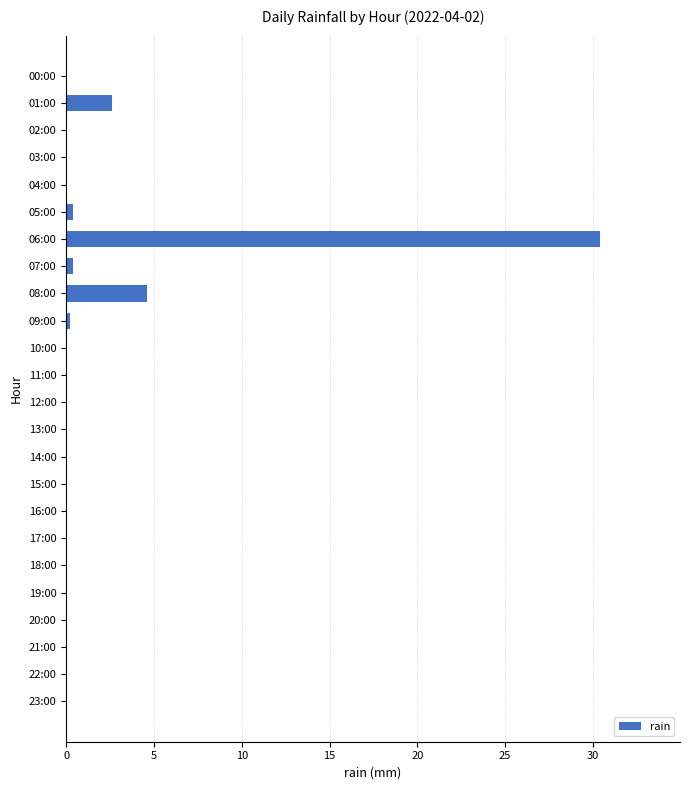

What is the average value?

1.6